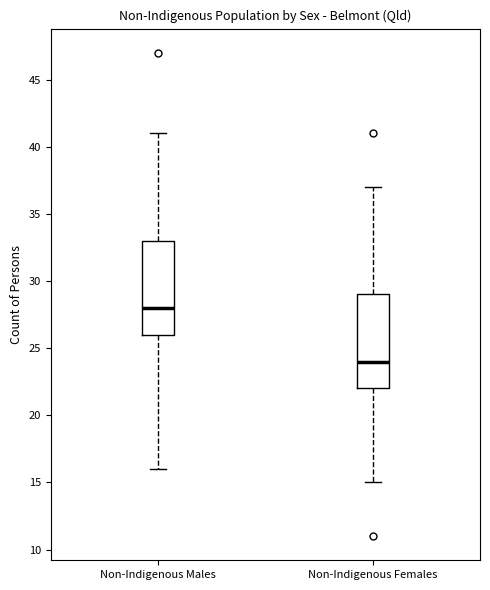

Where is the upper edge of the box for Non-Indigenous Females on the y-axis? The values are not printed on the chart, so give them approximately, as read against the axis.

29